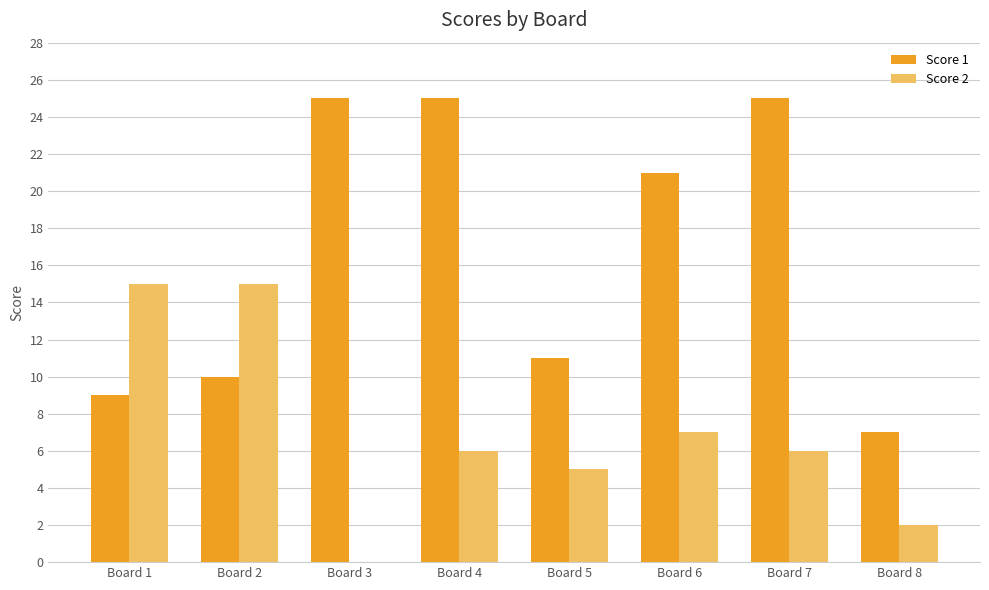

True or false: Score 1 has a value of 13 at Board 4.

False